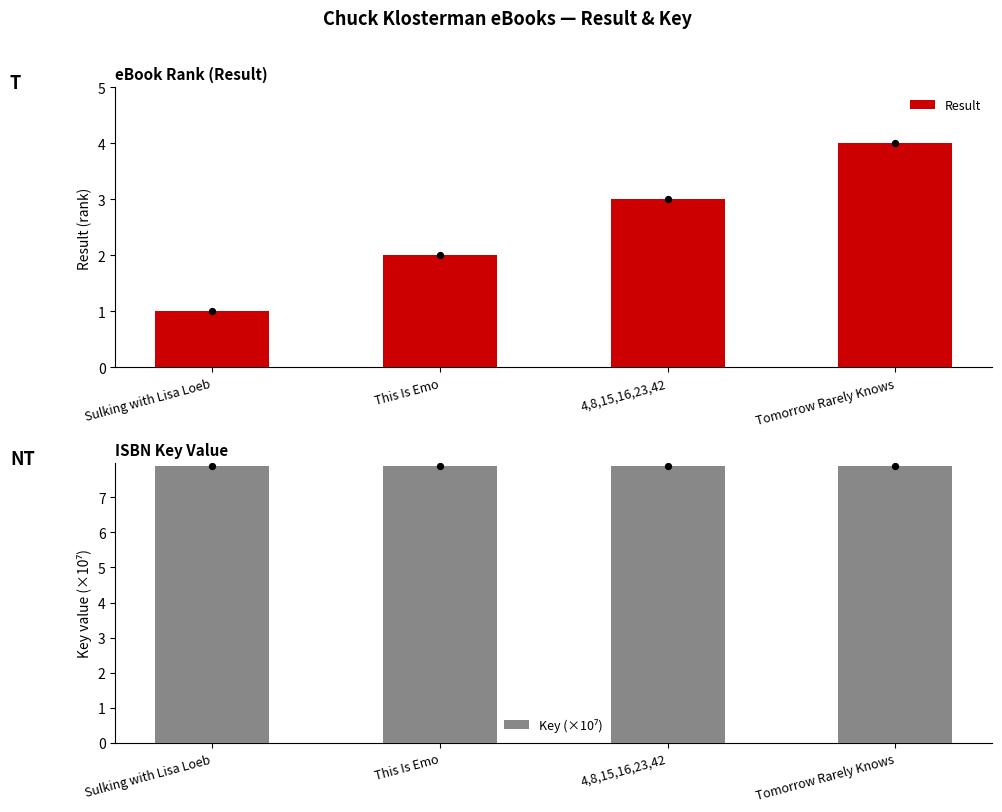

Which series has the largest Y range (max minus min)?

Result